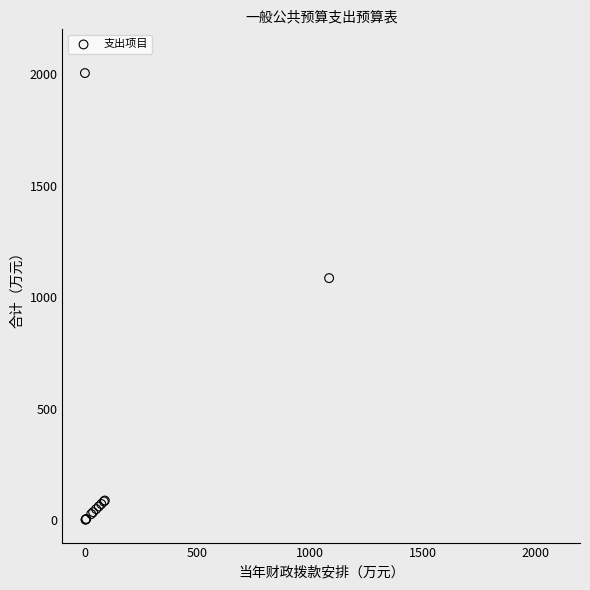

What Y value in the scatter plot is closest to 1003?

1085.2